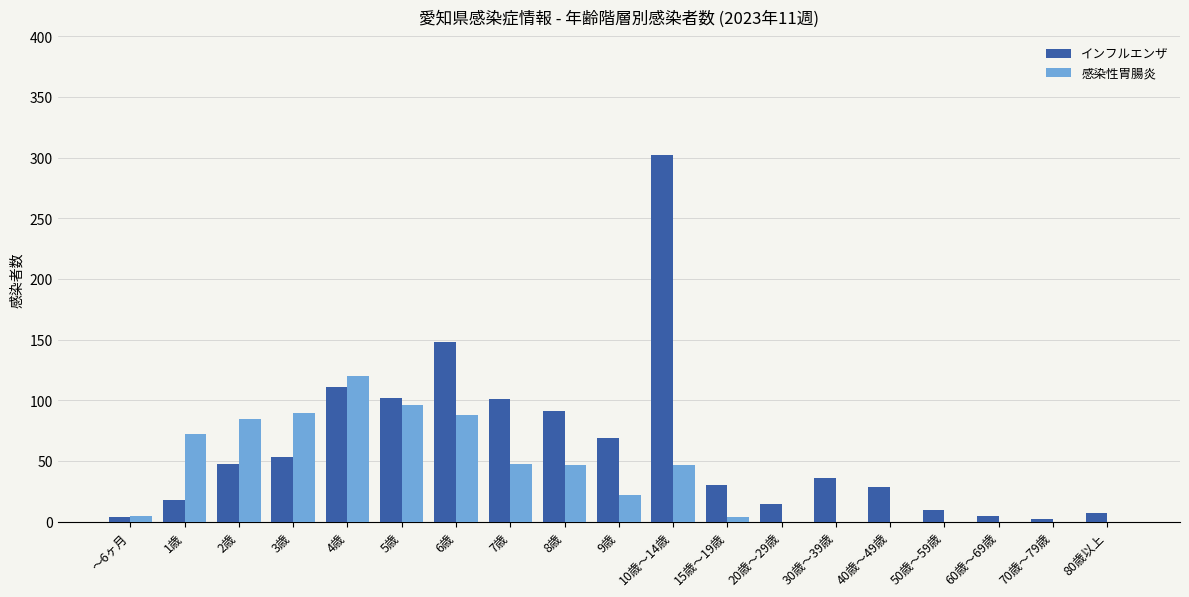

At which category is the sum across all series the highest?

10歳～14歳